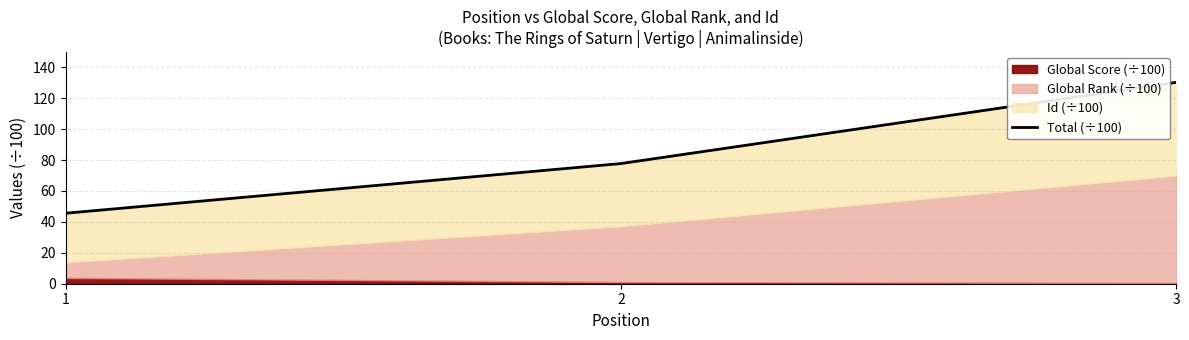

Reading left to right, extract all data points from this chart.

1=45.6	2=77.7	3=130.2